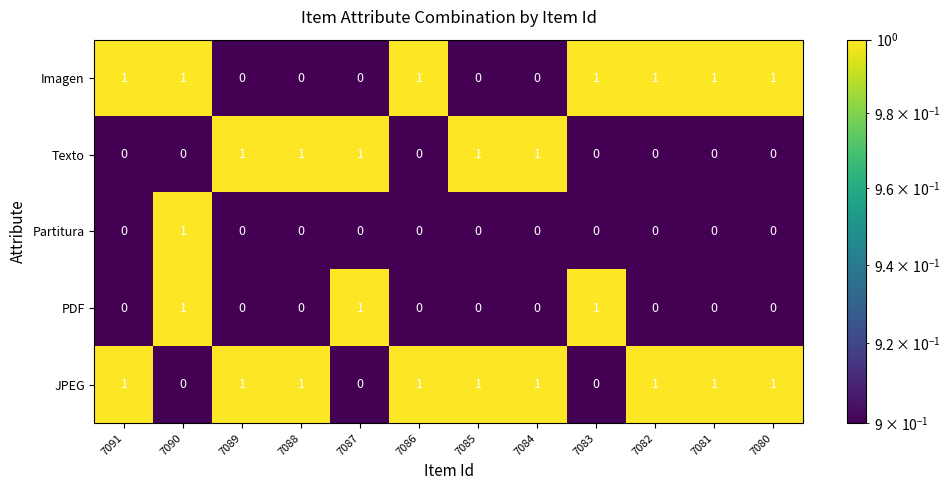

What is the difference between the highest and lowest values at 7089?

1